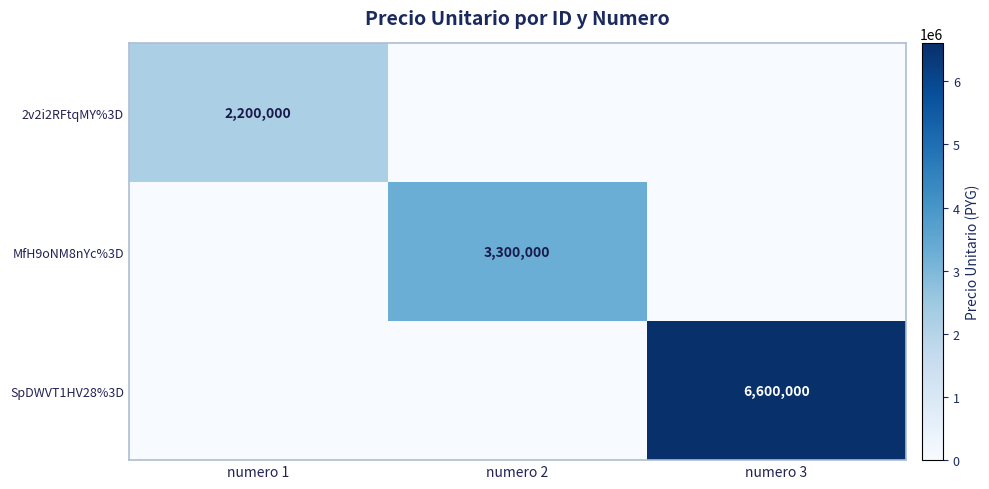

Is it true that MfH9oNM8nYc%3D equals 3300000 at numero 2?

True